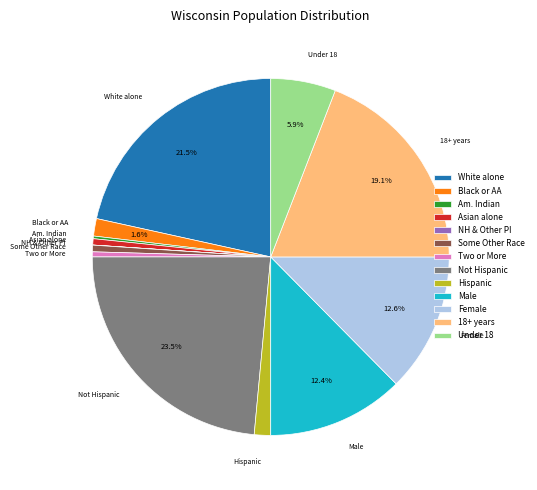

Which has a higher value, Not Hispanic or Male?

Not Hispanic